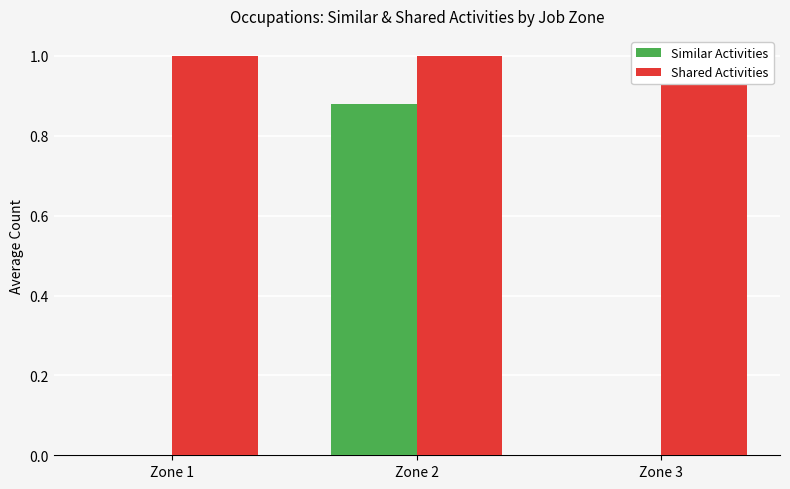

Reading left to right, what are all the values shown in this chart?

Similar Activities: 0.0	0.9	0.0
Shared Activities: 1.0	1.0	1.0